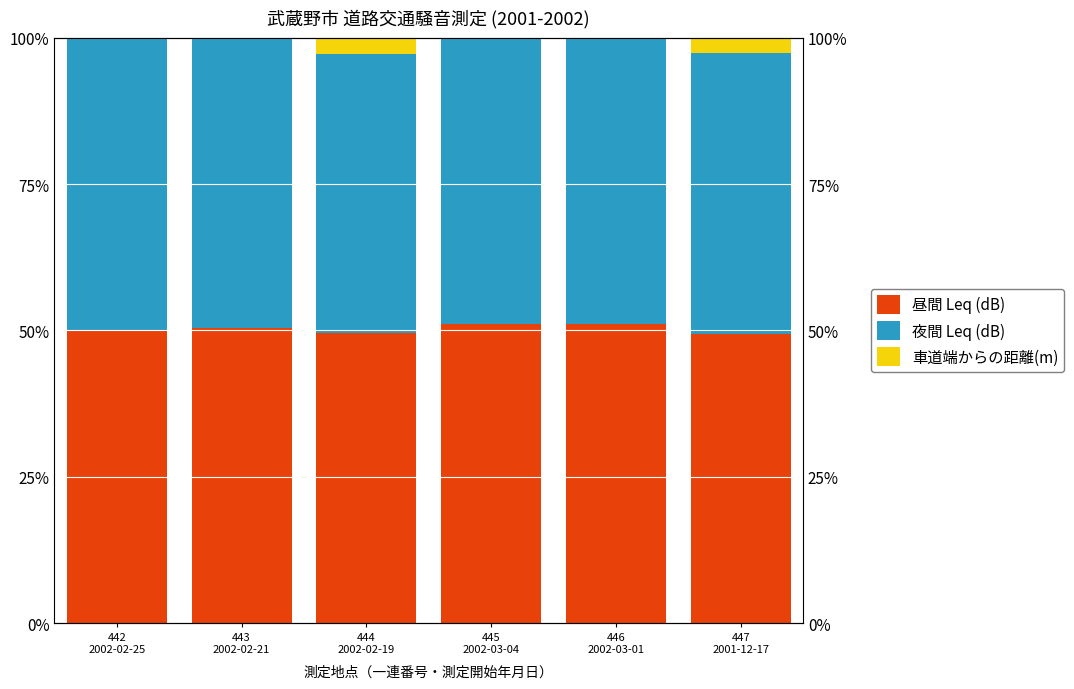

Which series changed the most between 442
2002-02-25 and 446
2002-03-01?

昼間 Leq (dB)